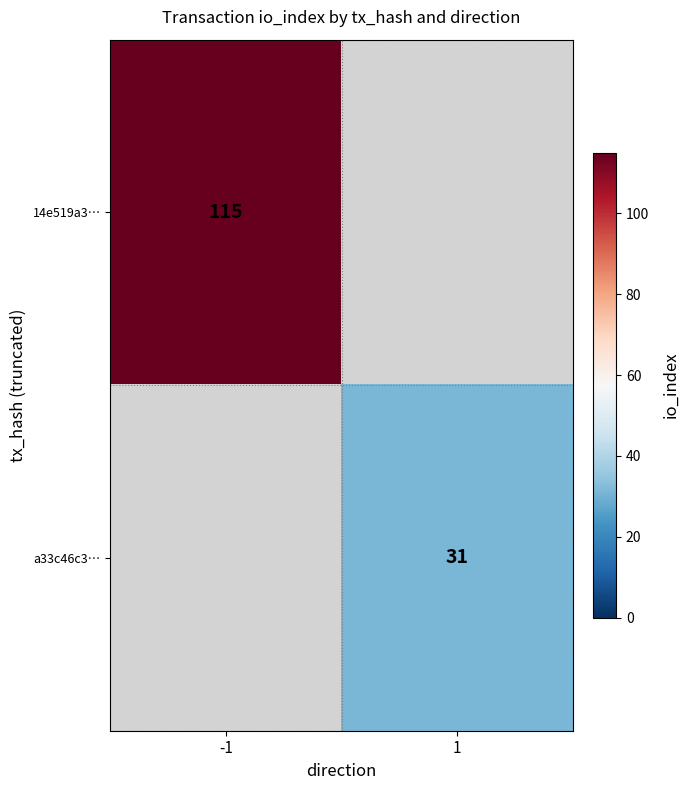

Is the value of a33c46c3… at 1 greater than the value of 14e519a3… at -1?

No